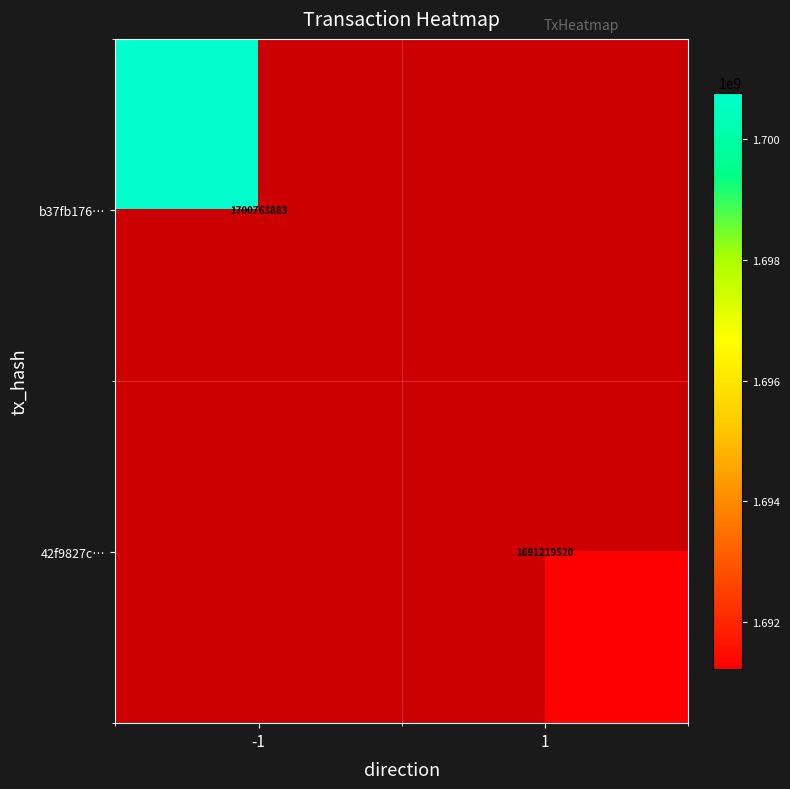

At how many categories does at least one series exceed 1696797995?

1